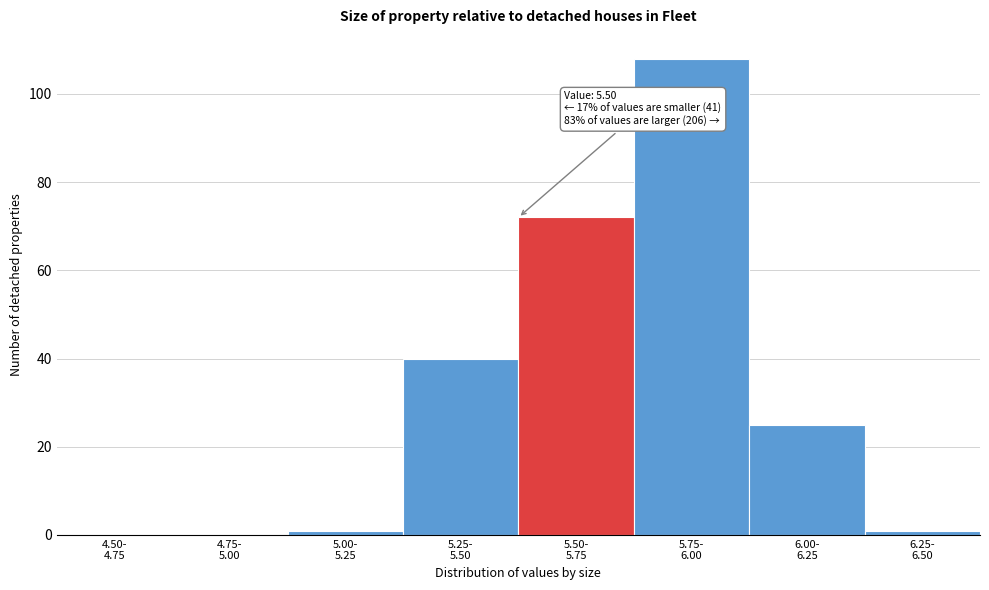

What is the maximum value shown in the chart?

108